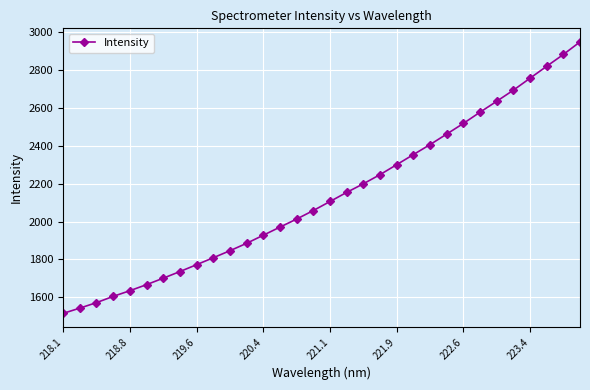

How many values exceed 2105?

16